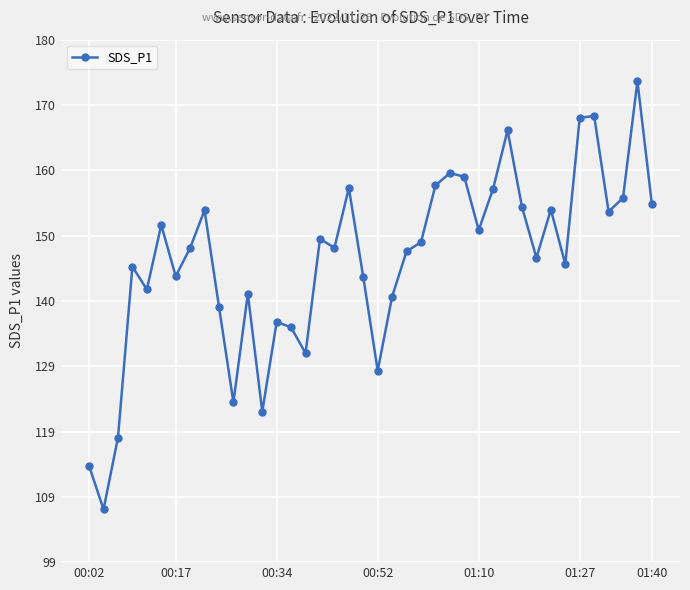

What is the maximum value shown in the chart?

173.6